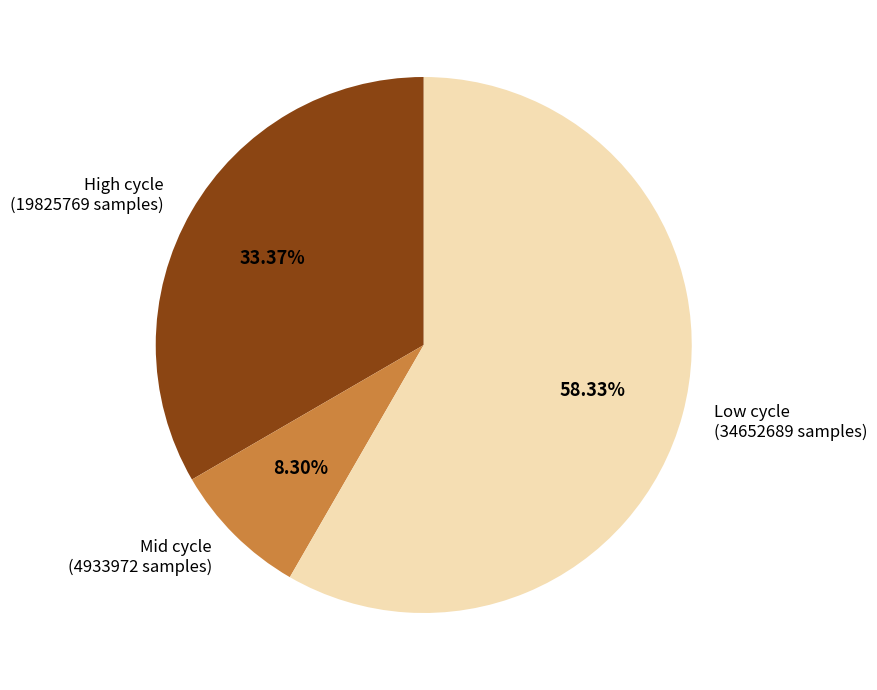

Do High cycle (19825769 samples) and Mid cycle (4933972 samples) together represent more than half of the pie?

No